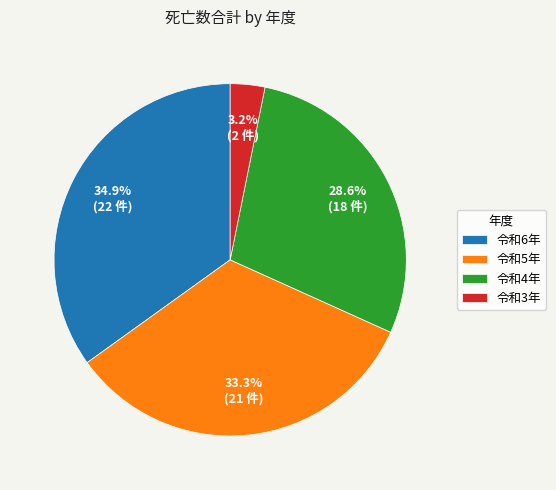

Approximately how many times larger is the value at 令和6年 compared to 令和5年?

1.0